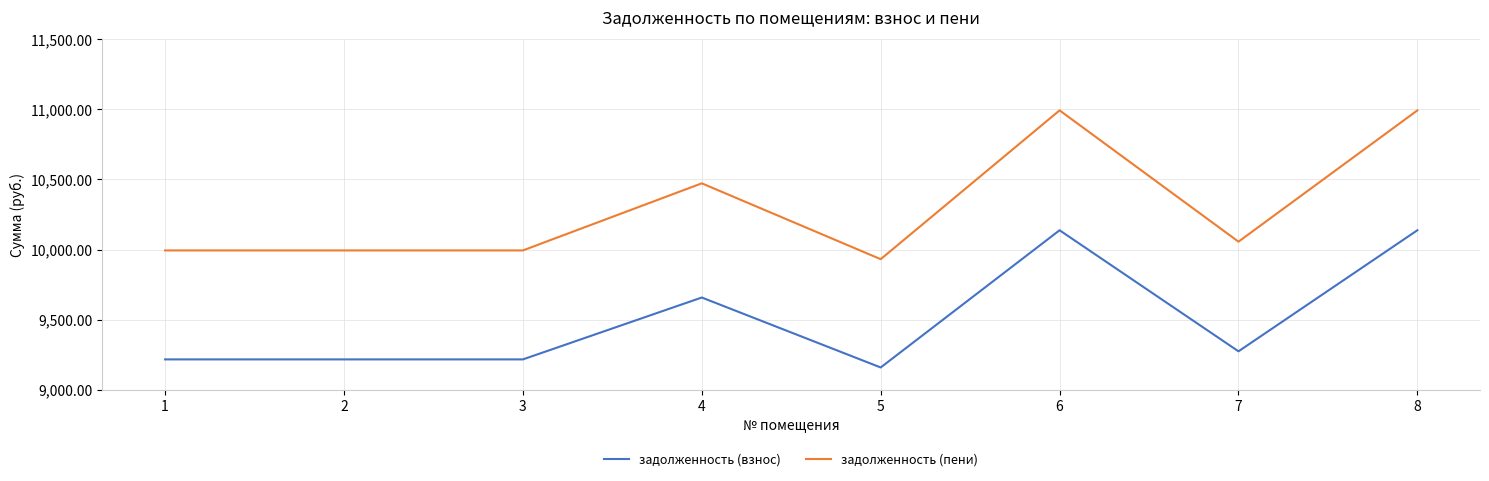

Reading right to left, what are all the values shown in this chart?

задолженность (взнос): 10137.6	9273.6	10137.6	9158.4	9657.6	9216.0	9216.0	9216.0
задолженность (пени): 10993.0	10056.1	10993.0	9931.1	10472.5	9993.6	9993.6	9993.6